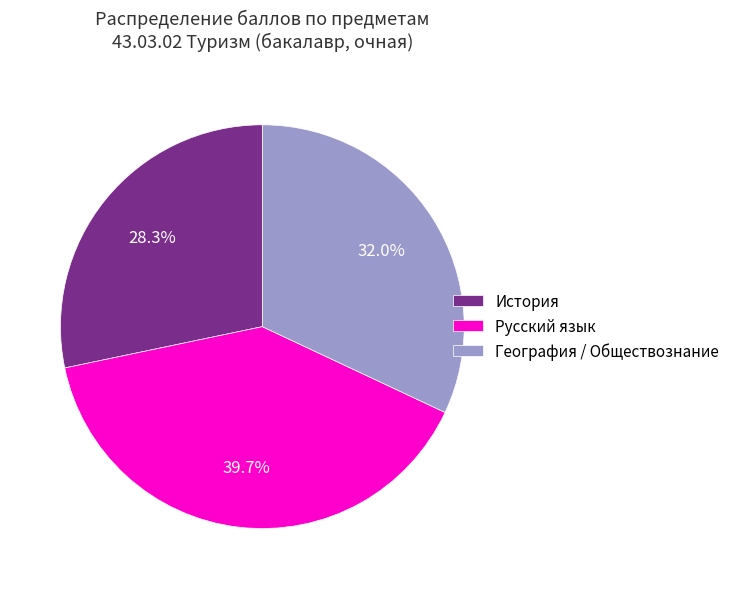

Is Русский язык the majority of the pie?

No